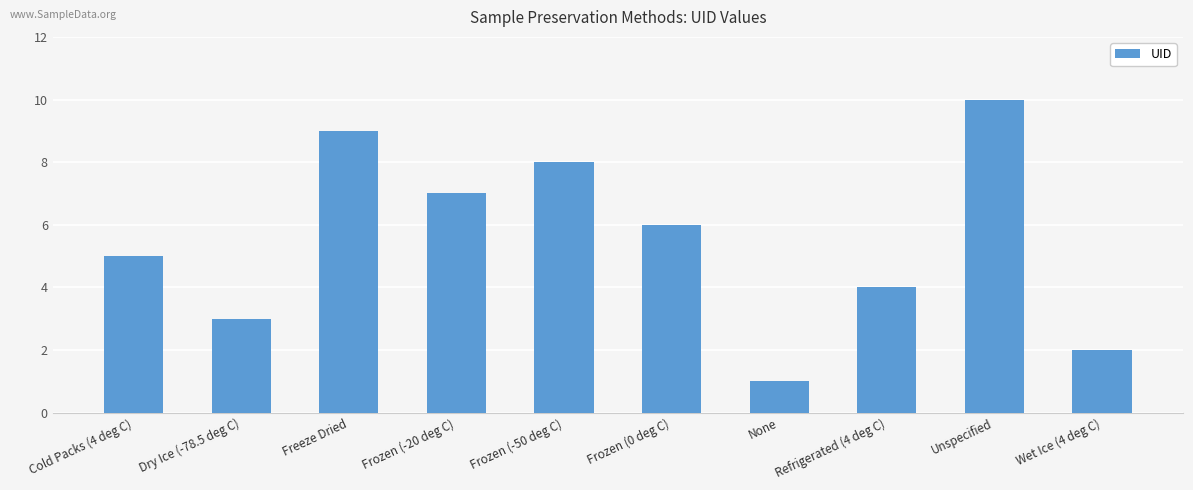

Rank the categories by value from lowest to highest.

None, Wet Ice (4 deg C), Dry Ice (-78.5 deg C), Refrigerated (4 deg C), Cold Packs (4 deg C), Frozen (0 deg C), Frozen (-20 deg C), Frozen (-50 deg C), Freeze Dried, Unspecified